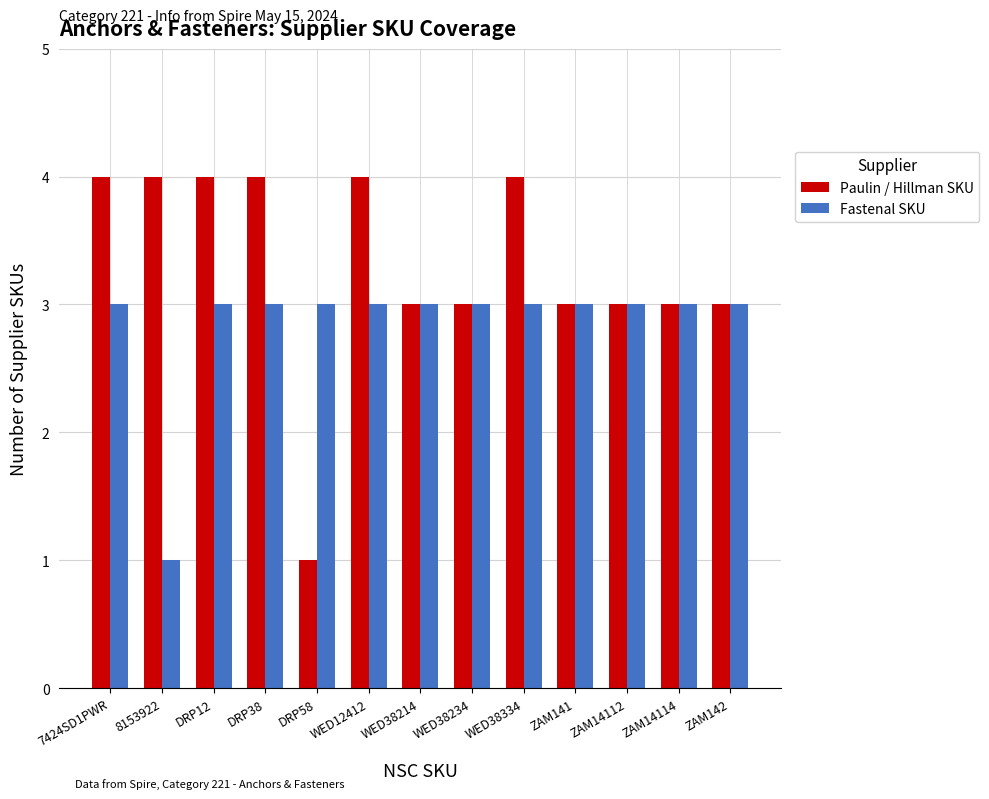

How many groups of bars are there?

13